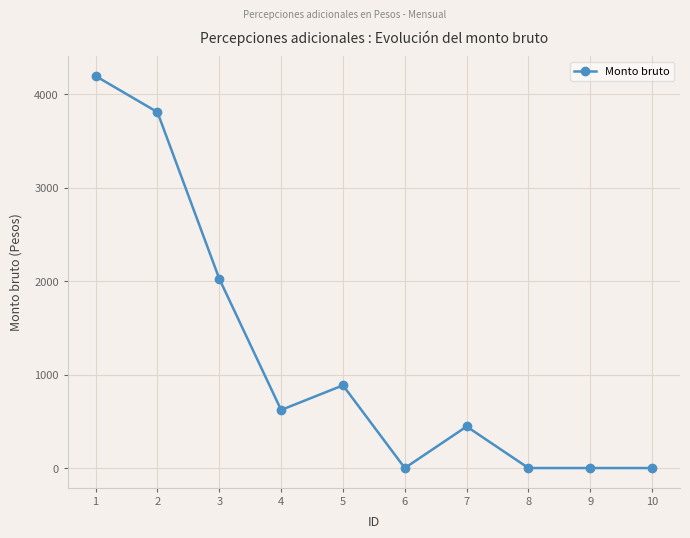

At which category does the data reach its first local peak?

5